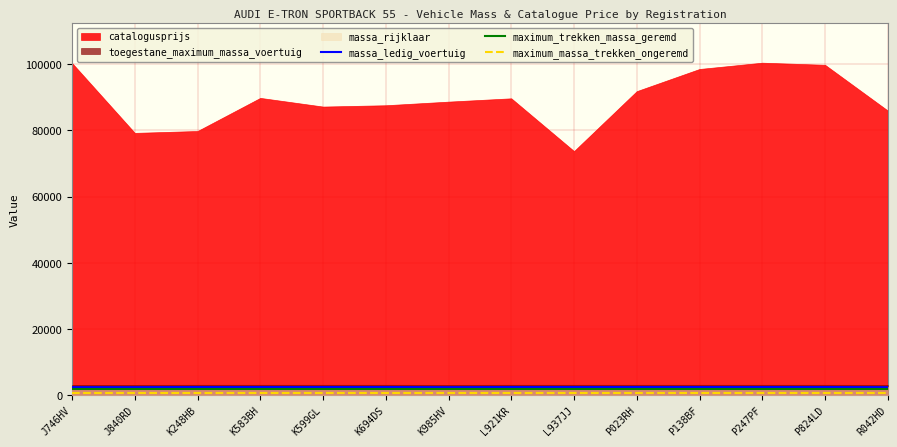

Rank the categories by massa_ledig_voertuig value from lowest to highest.

J746HV, J840RD, K985HV, R042HD, K248HB, K583BH, K599GL, K694DS, L921KR, L937JJ, P023RH, P138BF, P247PF, P824LD